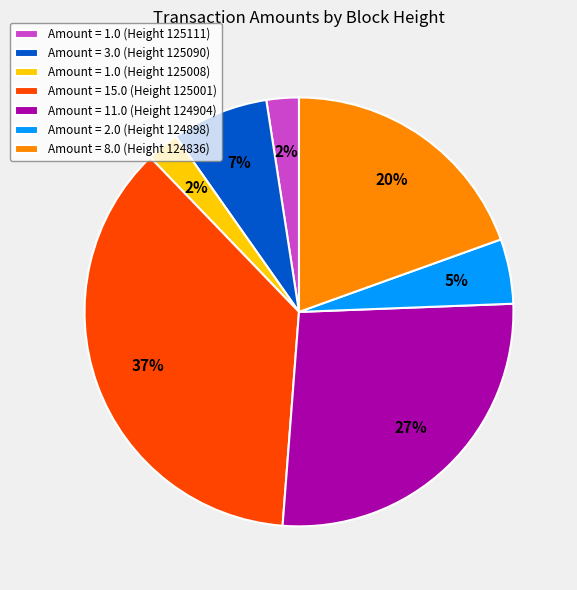

Is there any slice that represents more than half of the pie?

No